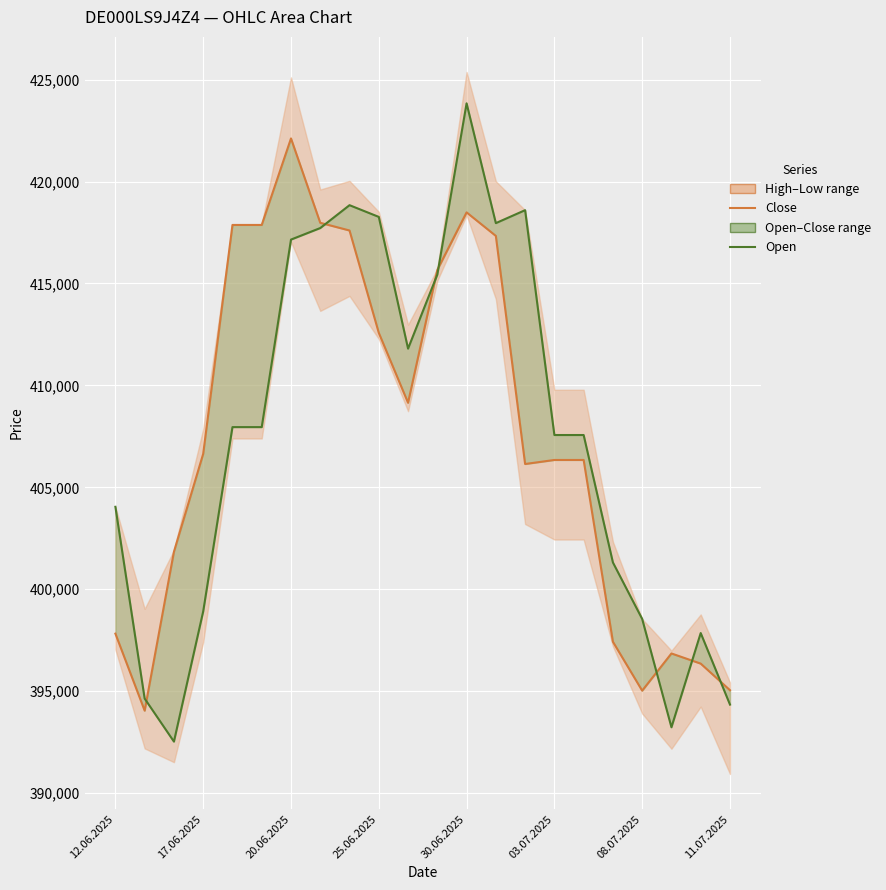

Rank the series by their maximum value, from lowest to highest.

Close, Open